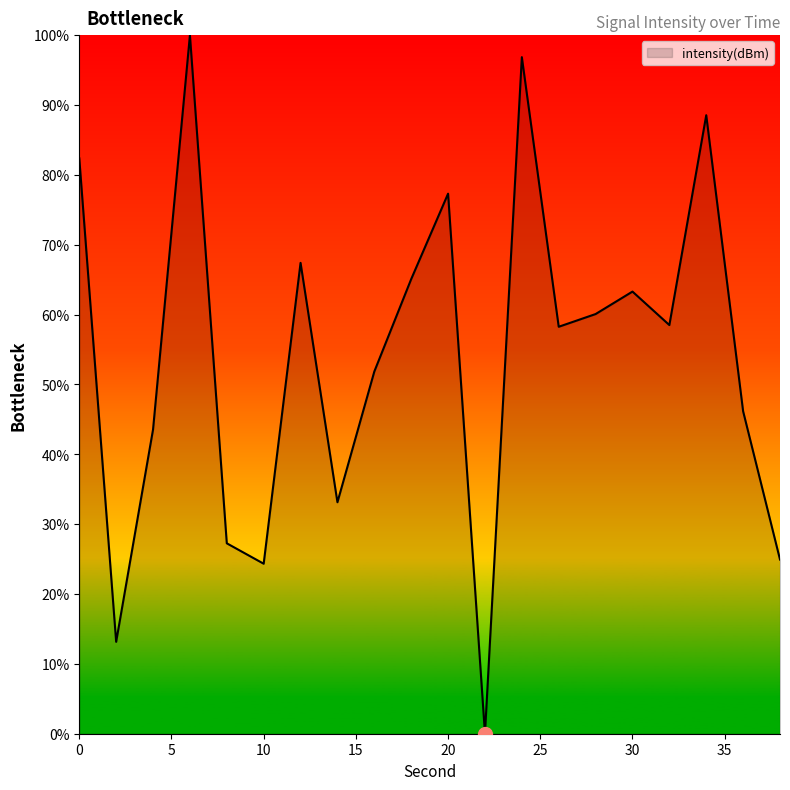

What is the greatest value displayed?

100.0